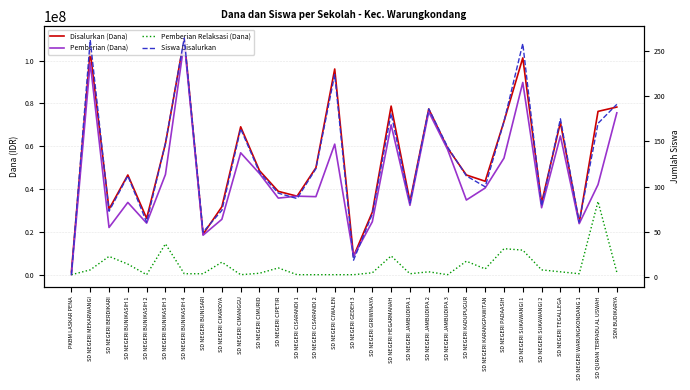

At SD NEGERI BERDIKARI, list the series in order from smallest to largest.

Siswa Disalurkan, Pemberian Relaksasi (Dana), Pemberian (Dana), Disalurkan (Dana)